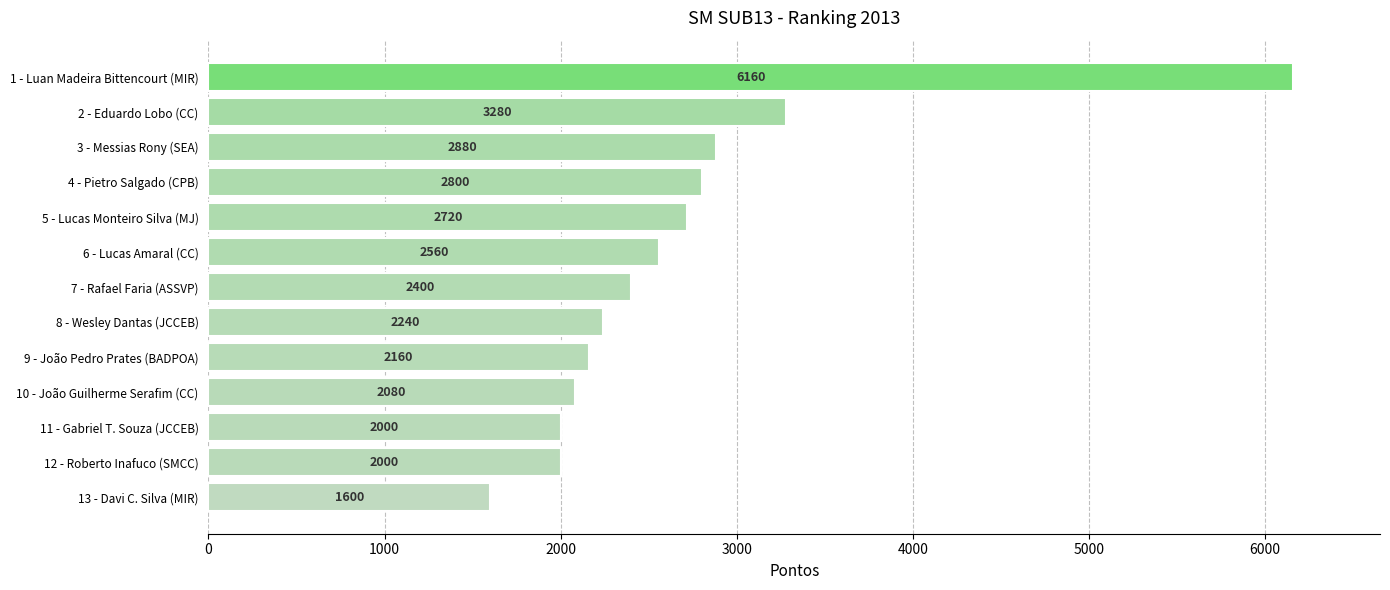

What is the label of the 11th bar from the bottom?

3 - Messias Rony (SEA)